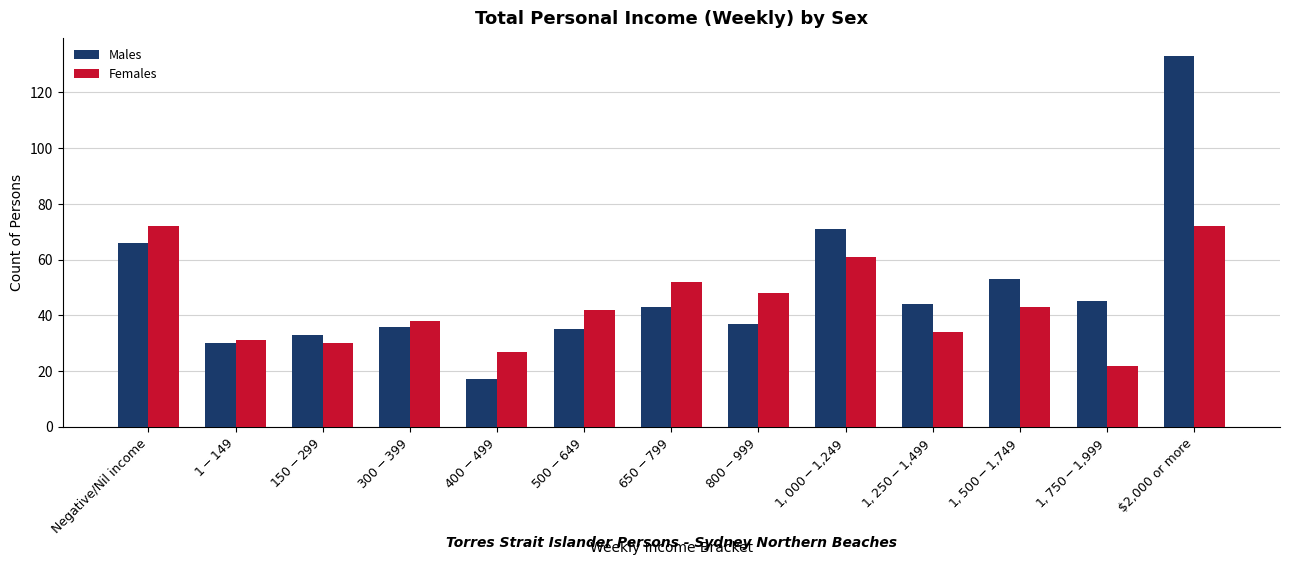

Does the chart contain stacked bars?

No